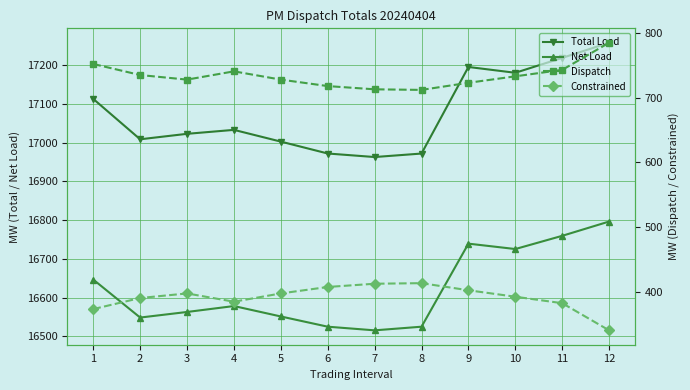

Which has a higher value, 4 or 10?

10